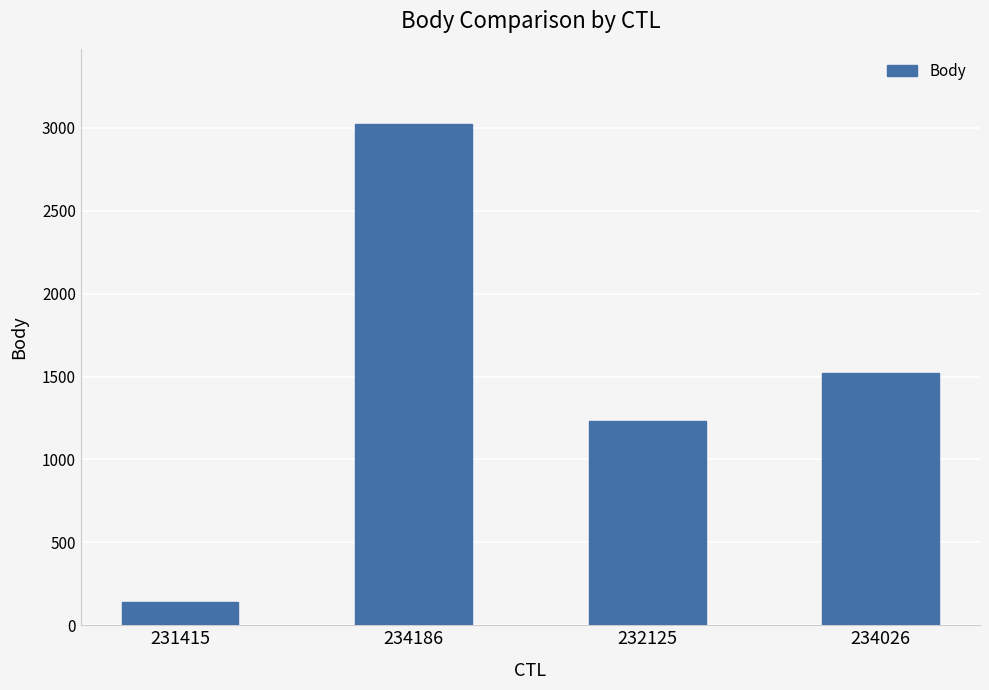

Rank the categories by value from highest to lowest.

234186, 234026, 232125, 231415